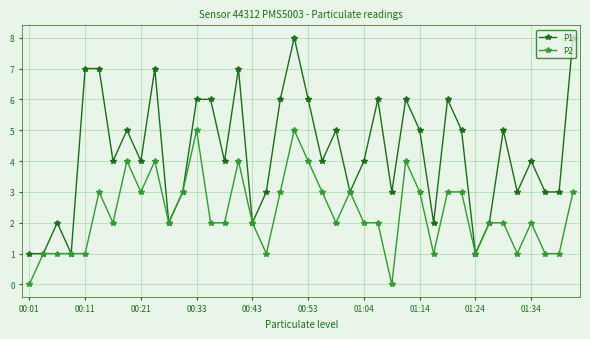

Rank the series by their average value, from lowest to highest.

P2, P1